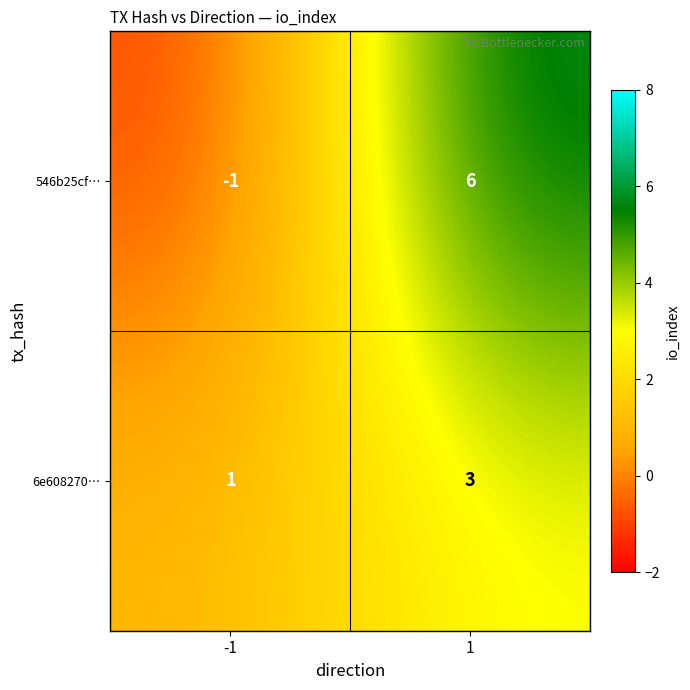

Which series changed the most between -1 and 1?

546b25cf…